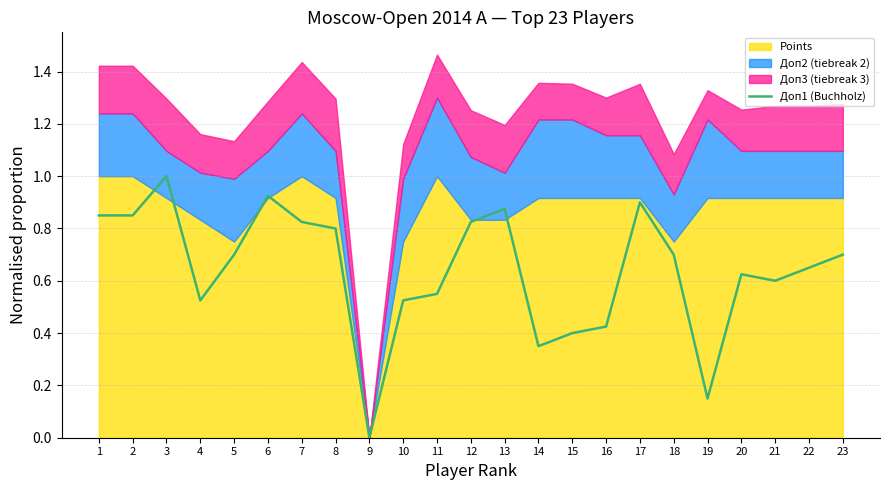

What is the difference between the maximum and minimum values?

1.0